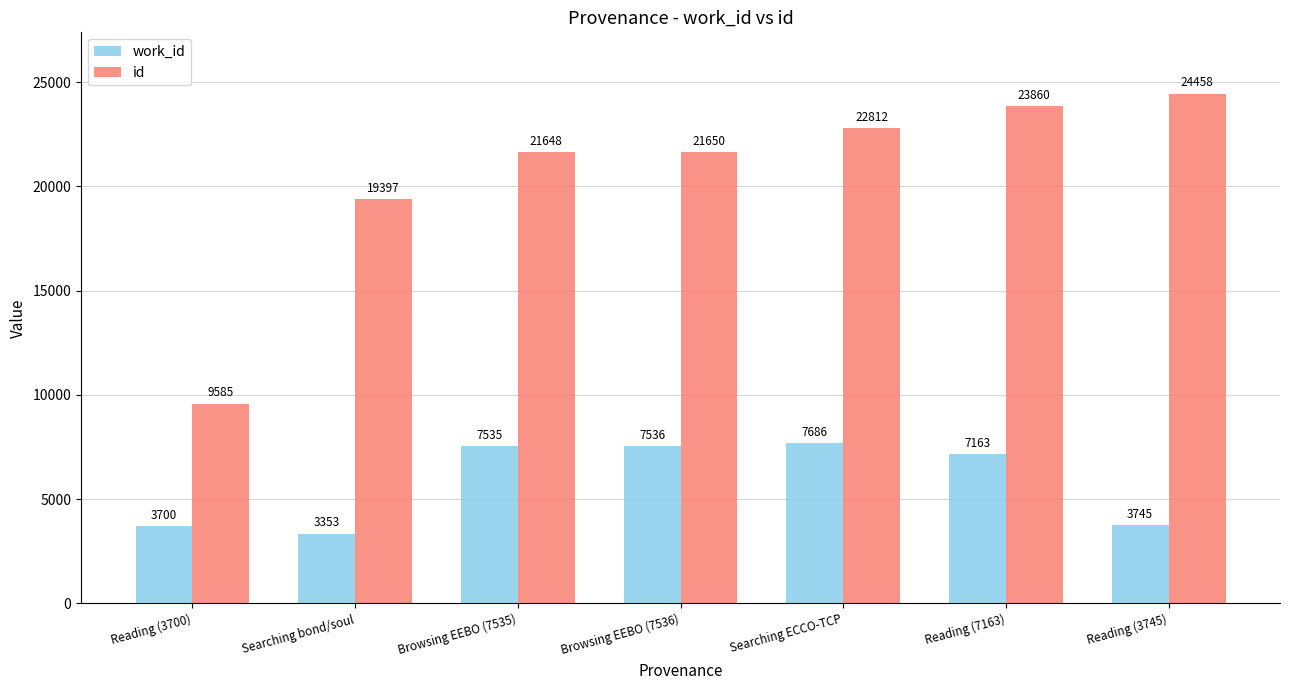

How many data points in work_id are less than 7163?

3